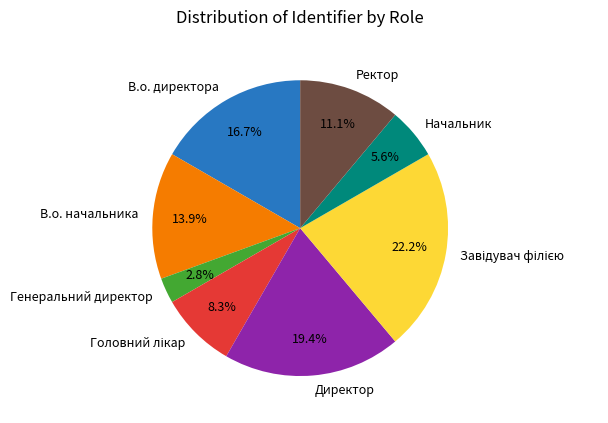

To the nearest percent, what is the combined percentage of Генеральний директор and Ректор?

14%